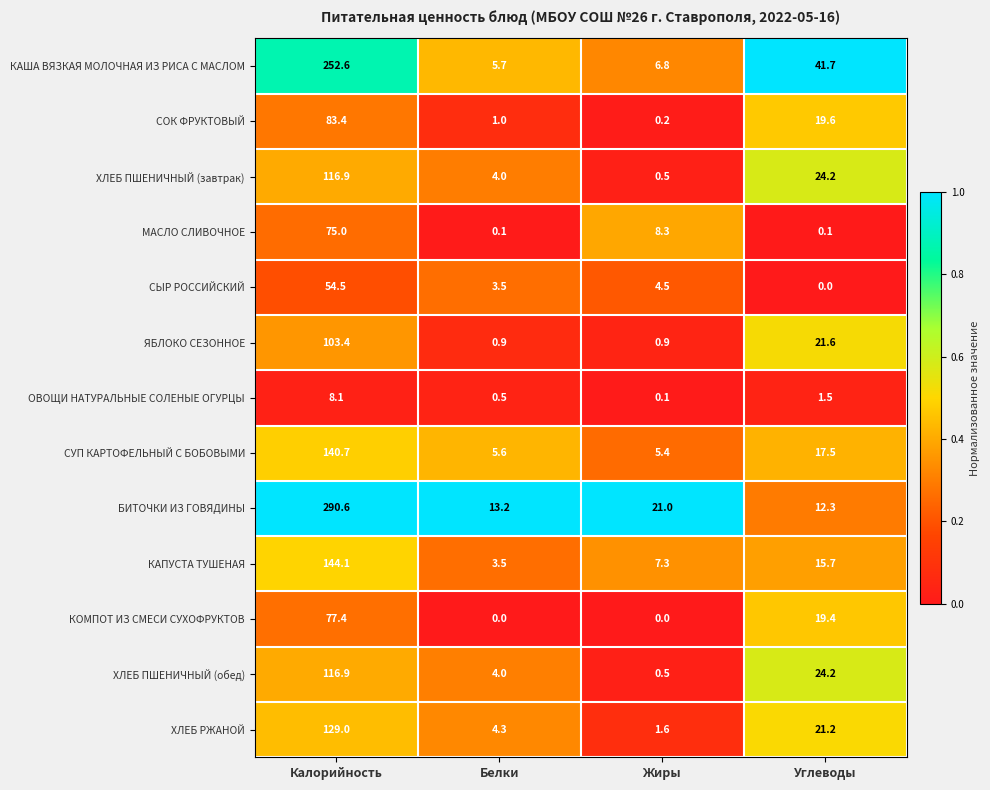

The value of МАСЛО СЛИВОЧНОЕ at Жиры is 8.3. True or false?

True